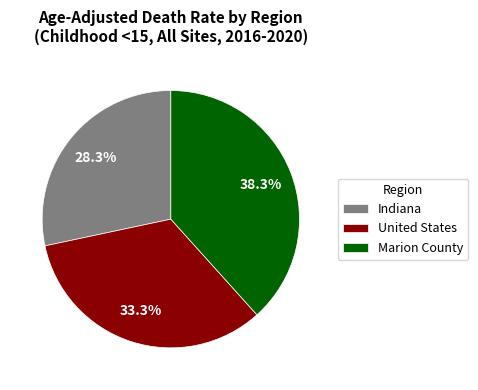

What is the largest slice in the pie chart?

Marion County